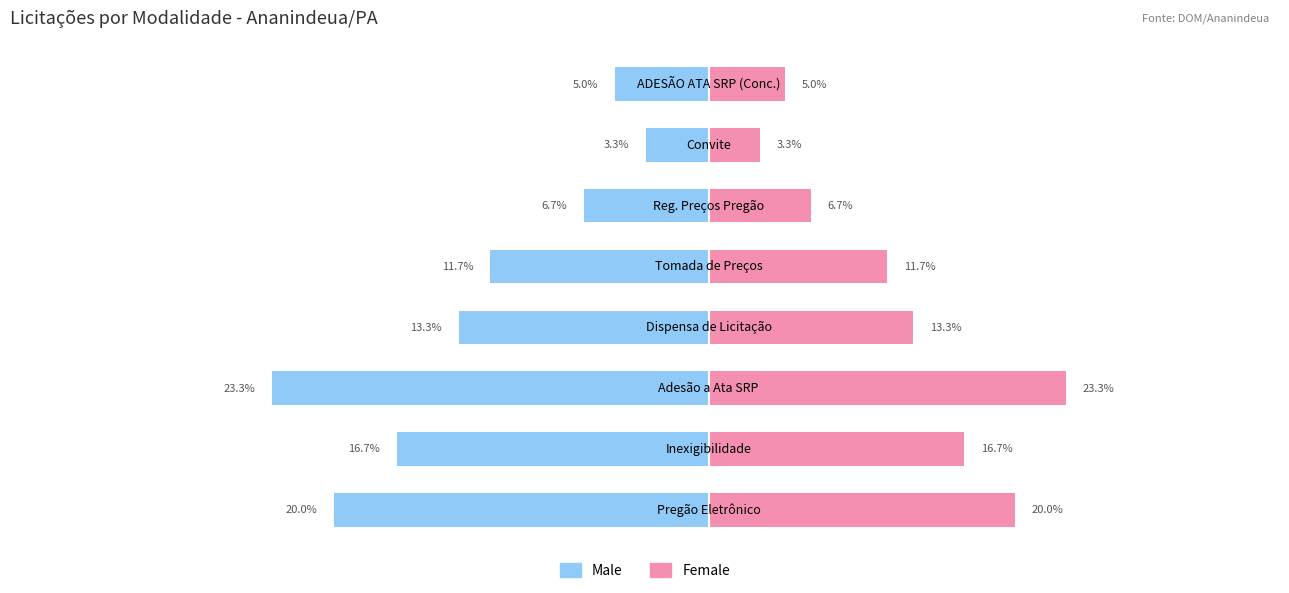

How many series are shown in this chart?

2